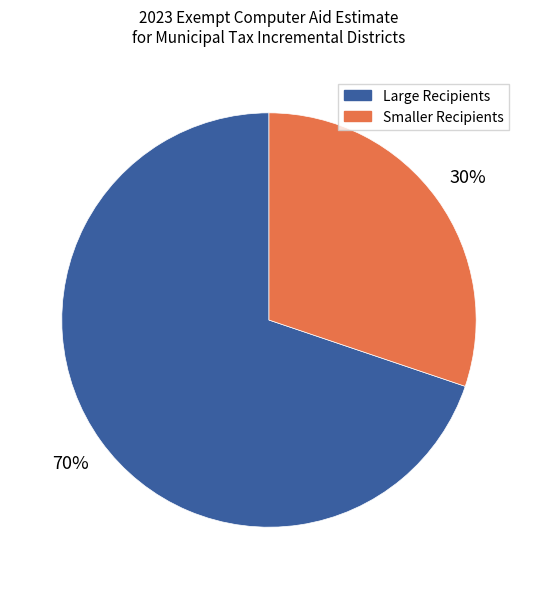

To the nearest percent, what is the average slice percentage?

50%